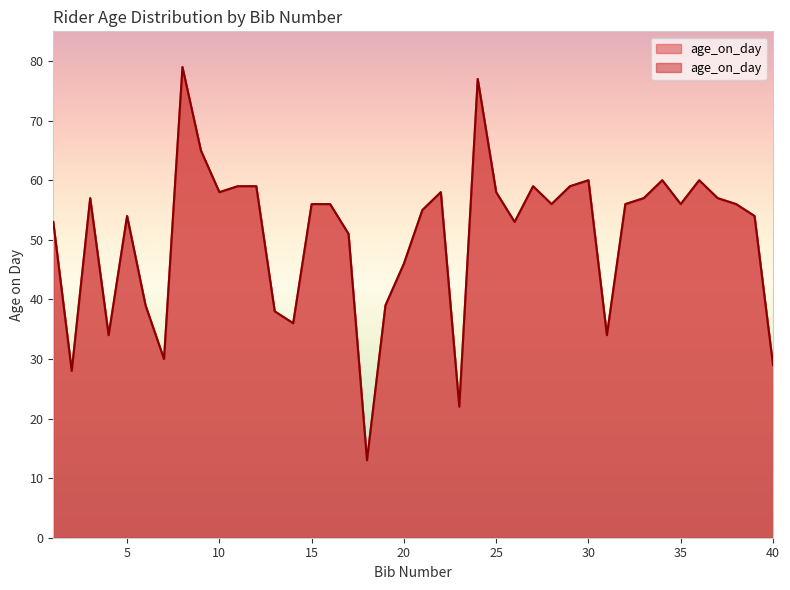

What is the minimum value shown in the chart?

13